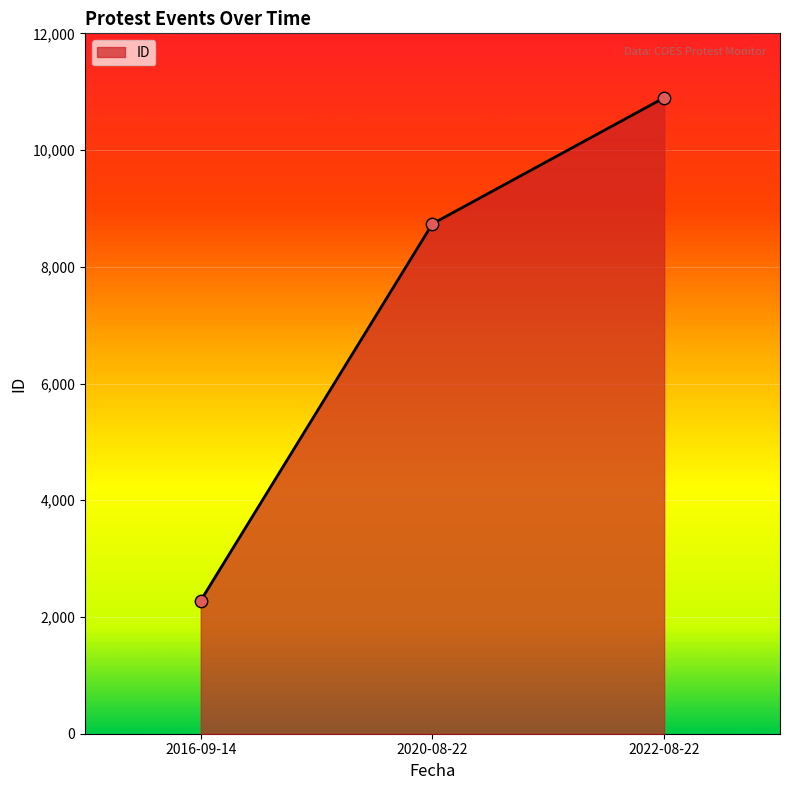

Approximately how many times larger is the value at 2016-09-14 compared to 2022-08-22?

0.2